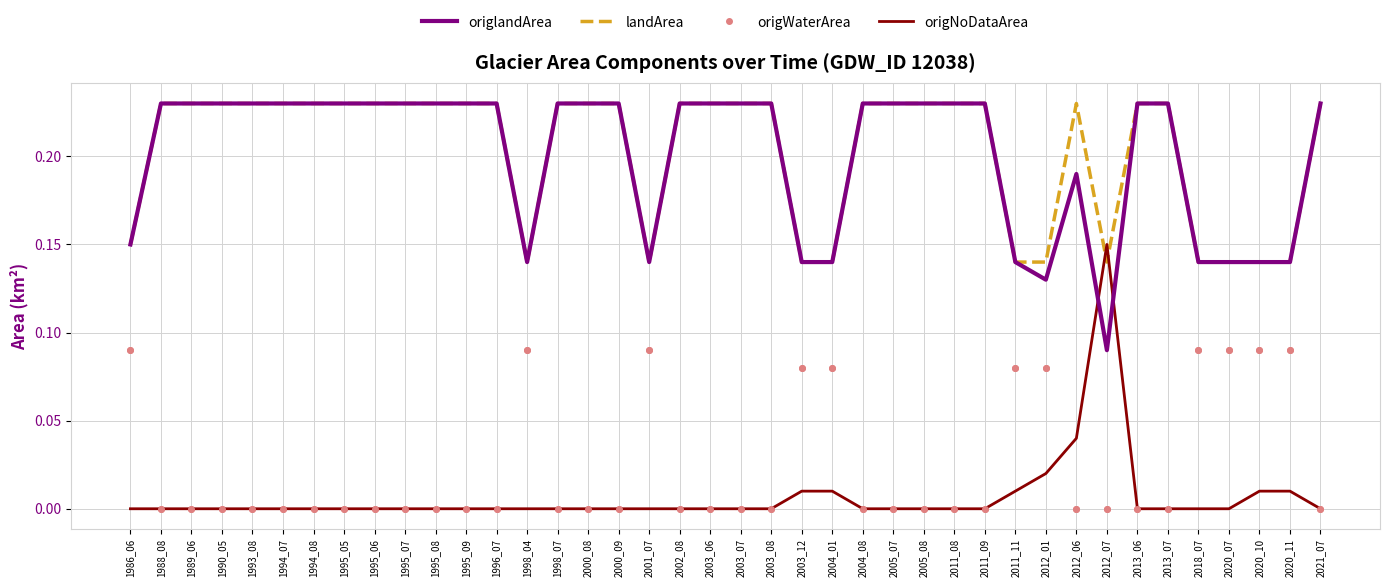

After their last crossing, which series has the higher values: origNoDataArea or landArea?

landArea